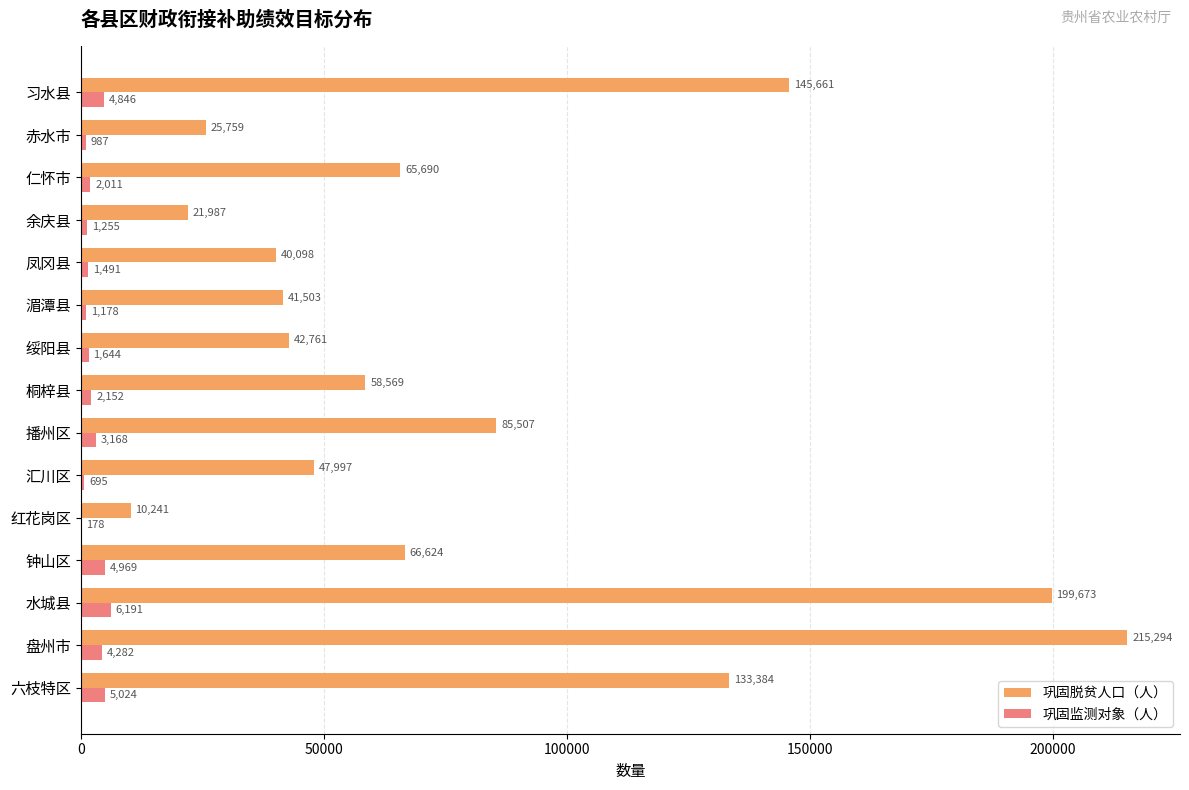

The value of 巩固脱贫人口（人） at 习水县 is 256811. True or false?

False